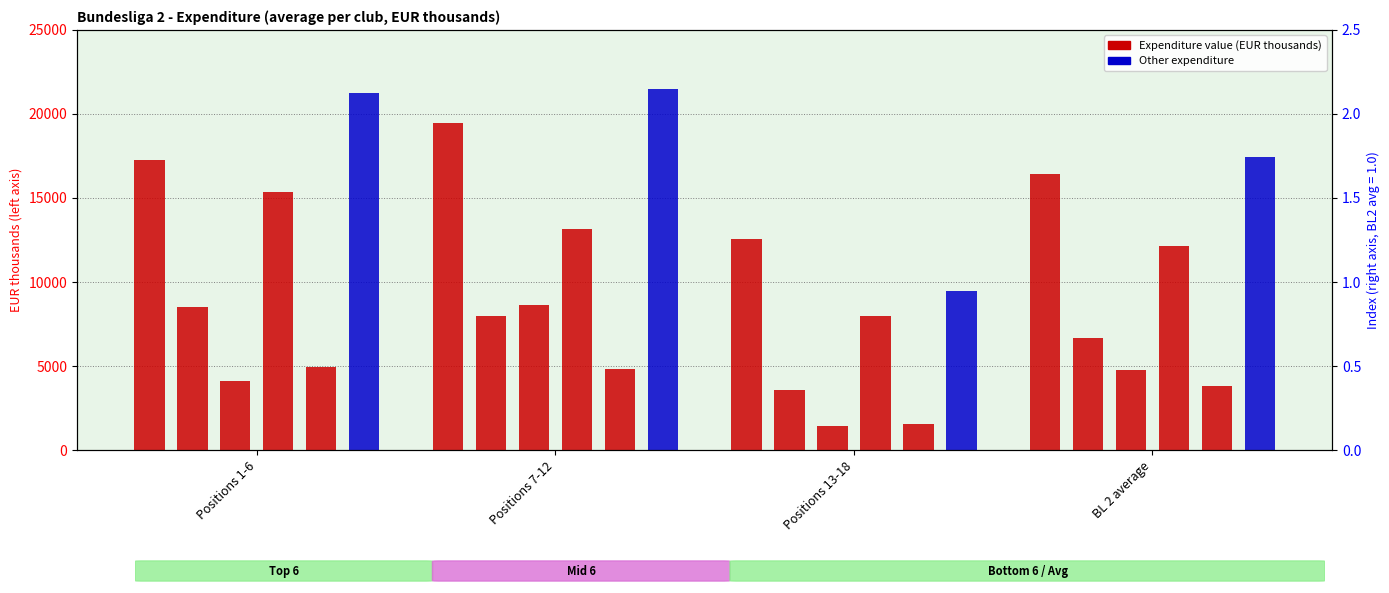

What is the label of the 2nd bar from the right?

Positions 13-18